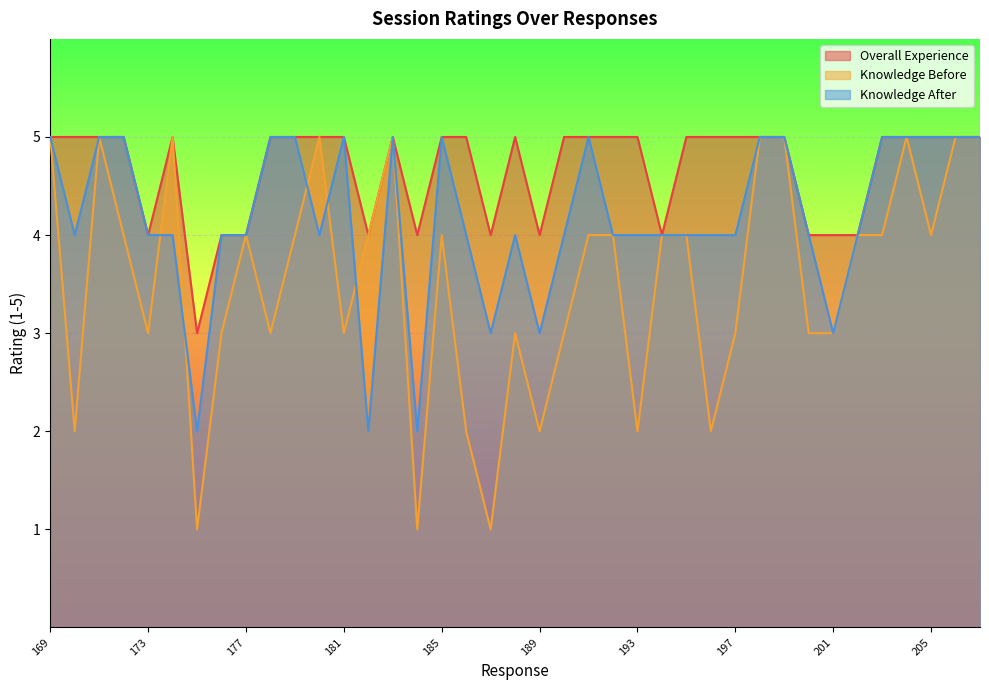

Where is Knowledge After nearest to the value 3?

187